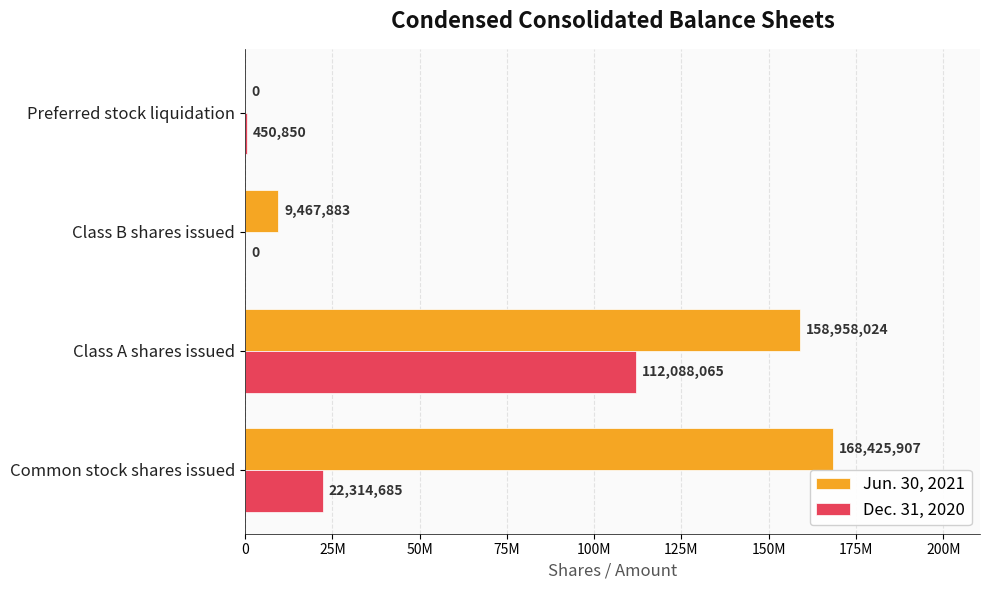

What are all the series names shown in the legend?

Jun. 30, 2021, Dec. 31, 2020